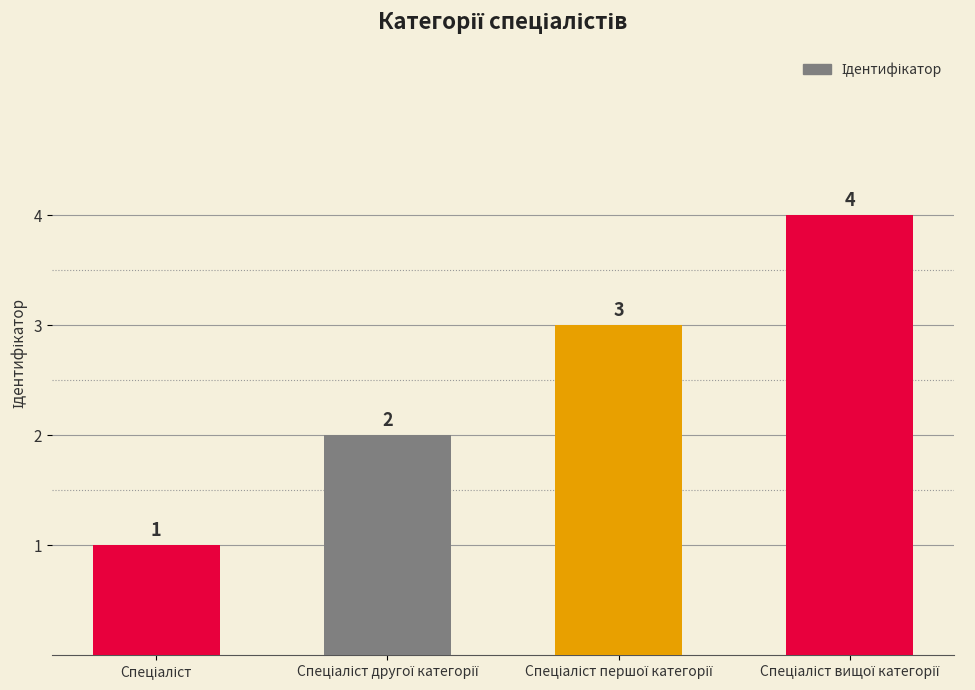

What is the value of the 1st bar from the left?

1